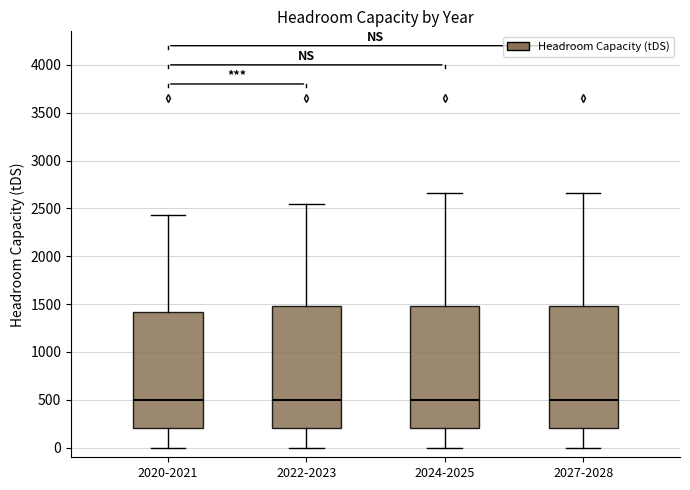

Reading left to right, read every box against the y-axis: the position of its median line, the range the box covers, and the ends of its whiskers. The values are not printed on the chart, so give them approximately, as read against the axis.

2020-2021: median 500, box 200 to 1400, whiskers 0 to 2450
2022-2023: median 500, box 200 to 1500, whiskers 0 to 2550
2024-2025: median 500, box 200 to 1500, whiskers 0 to 2650
2027-2028: median 500, box 200 to 1500, whiskers 0 to 2650